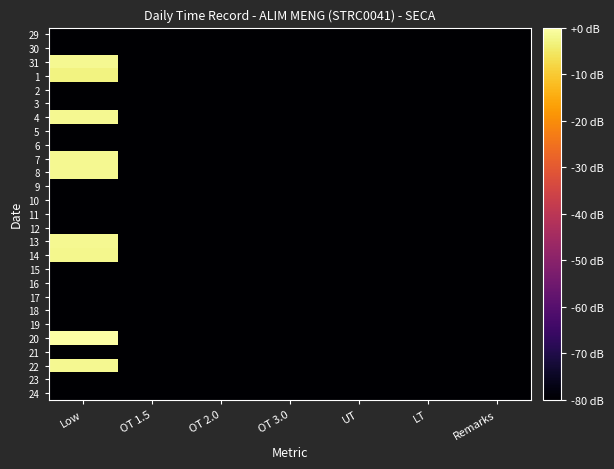

At LT, list the series in order from smallest to largest.

29, 30, 31, 1, 2, 3, 4, 5, 6, 7, 8, 9, 10, 11, 12, 13, 14, 15, 16, 17, 18, 19, 20, 21, 22, 23, 24